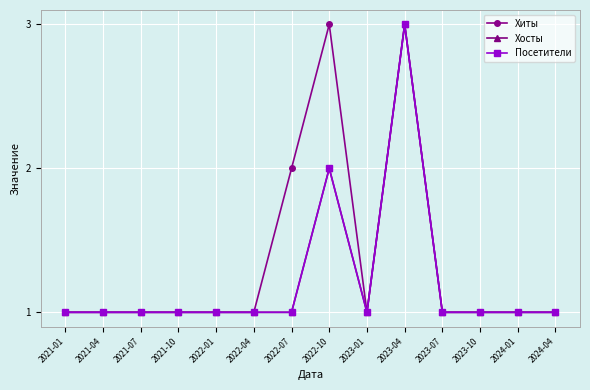

At how many categories does at least one series exceed 2?

2